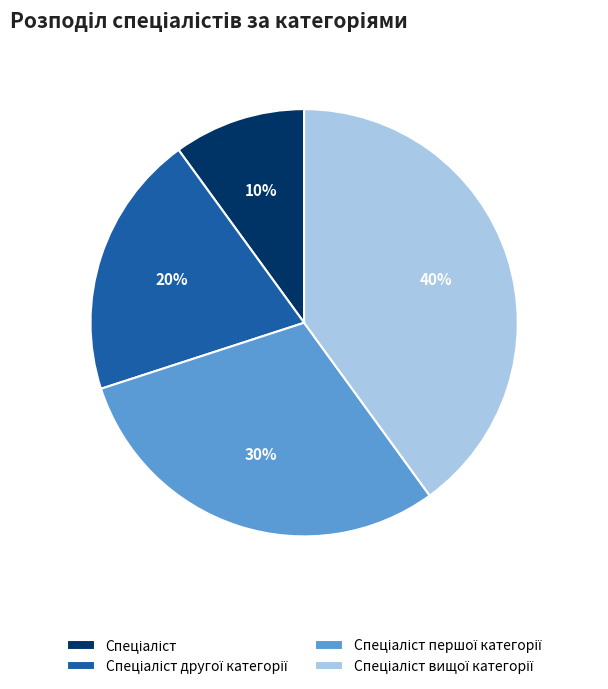

Is there a majority slice in this chart?

No